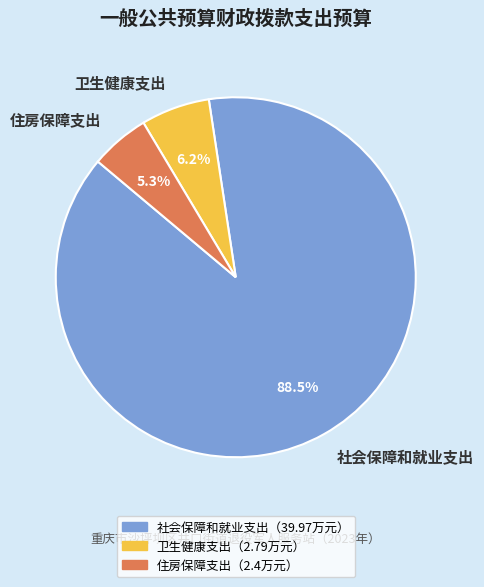

Rank the categories by value from highest to lowest.

社会保障和就业支出, 卫生健康支出, 住房保障支出